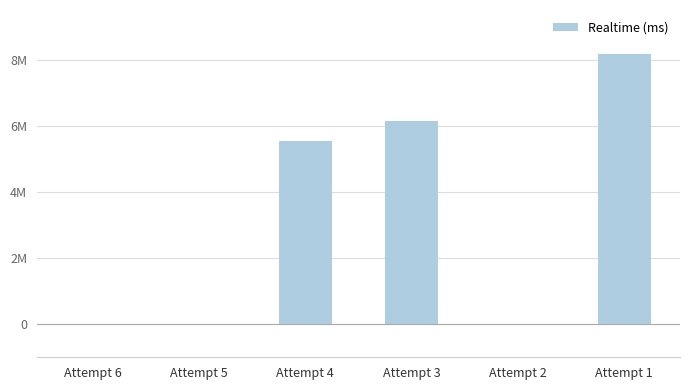

Reading left to right, extract all data points from this chart.

Attempt 6=0	Attempt 5=0	Attempt 4=5543875	Attempt 3=6157278	Attempt 2=0	Attempt 1=8157933